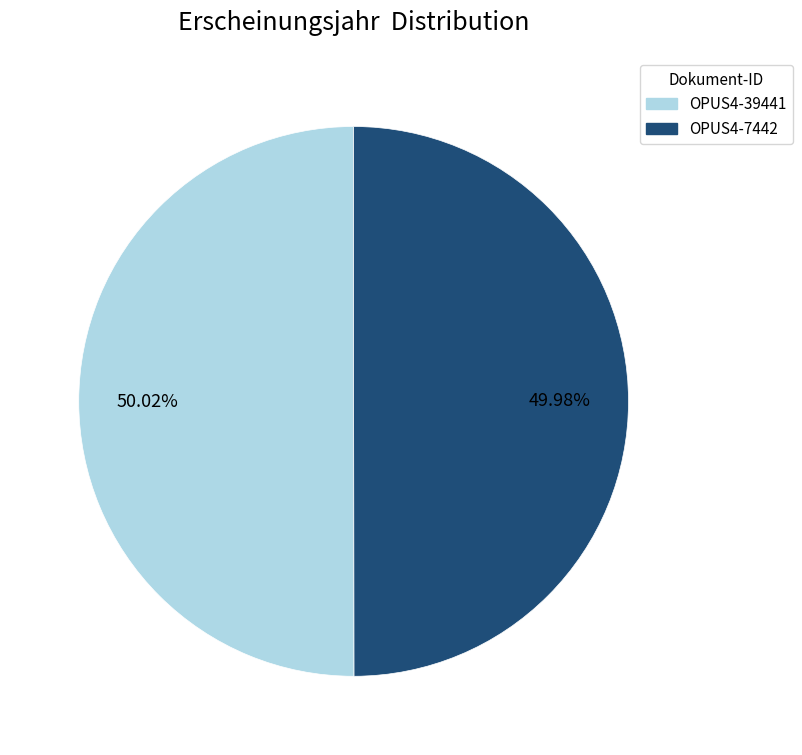

To the nearest percent, what percentage of the pie is OPUS4-39441?

50%